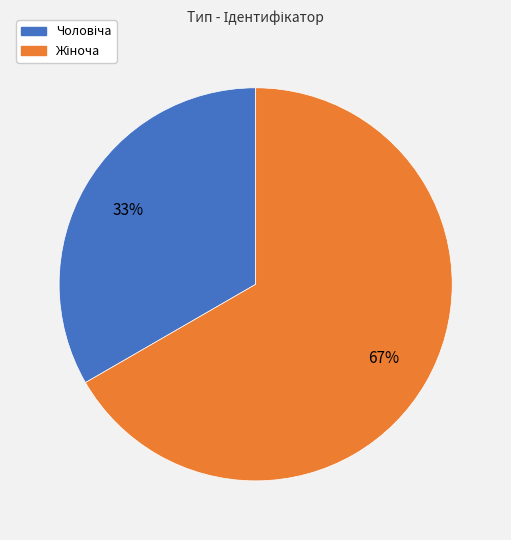

Count the number of slices in the pie.

2